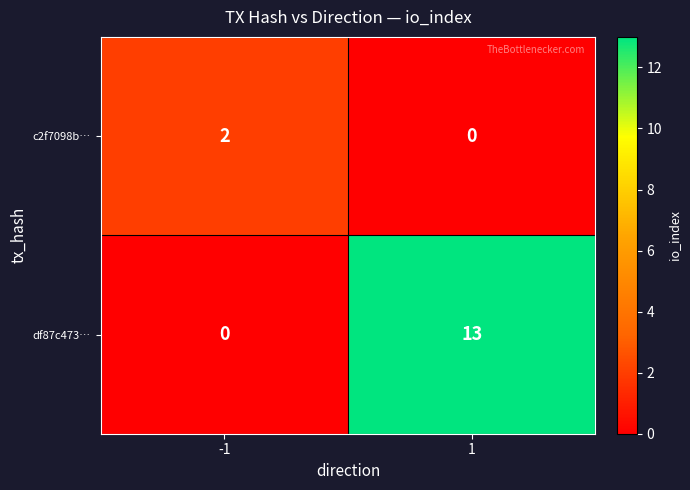

Reading left to right, what are all the values shown in this chart?

c2f7098b…: -1=2	1=0
df87c473…: -1=0	1=13